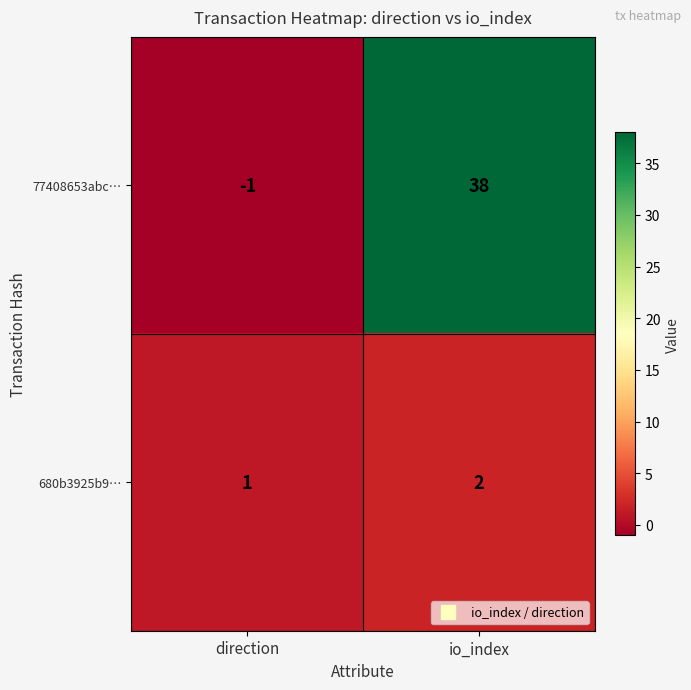

Which series has the largest range (max minus min)?

77408653abc…